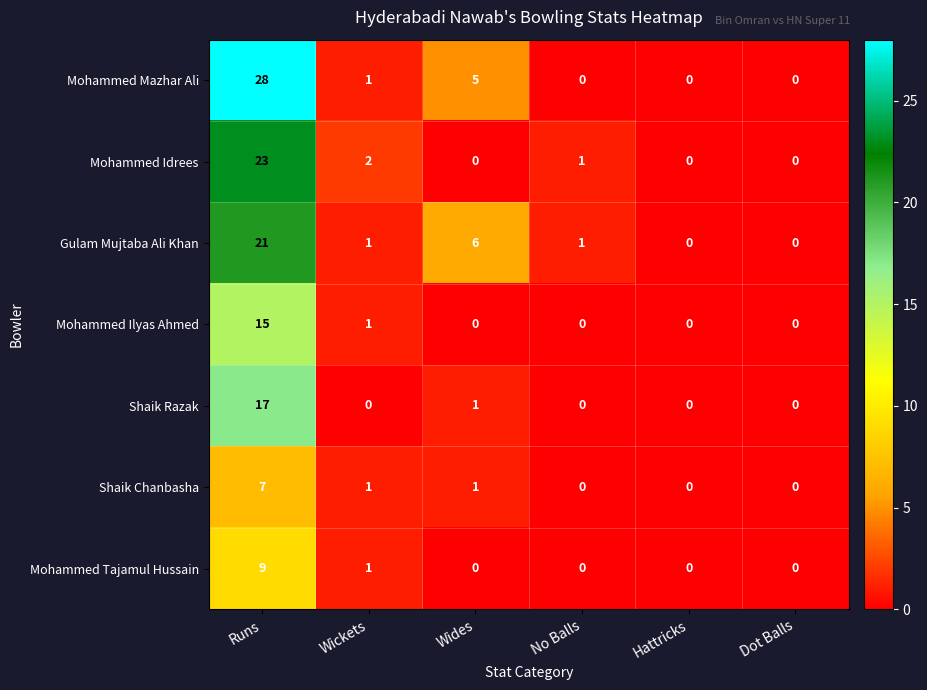

How many data points in Mohammed Idrees are less than 1?

3